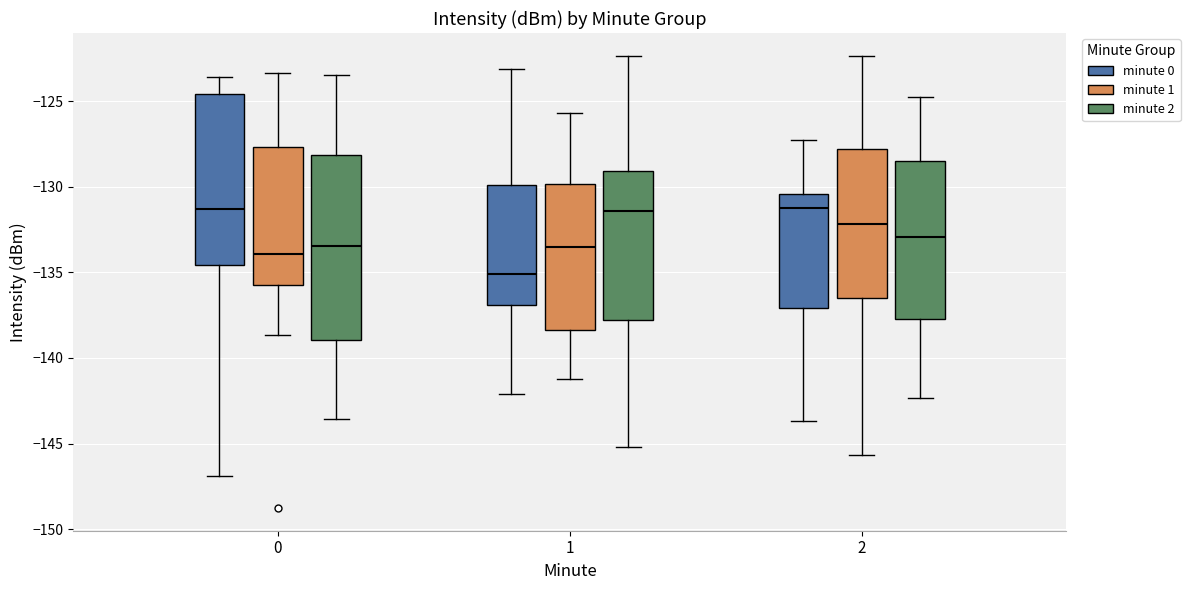

Reading left to right, read every box against the y-axis: the position of its median line, the range the box covers, and the ends of its whiskers. The values are not printed on the chart, so give them approximately, as read against the axis.

0 (minute 0): median -131.5, box -134.5 to -124.5, whiskers -147.0 to -123.5
0 (minute 1): median -134.0, box -136.0 to -127.5, whiskers -138.5 to -123.5
0 (minute 2): median -133.5, box -139.0 to -128.0, whiskers -143.5 to -123.5
1 (minute 0): median -135.0, box -137.0 to -130.0, whiskers -142.0 to -123.0
1 (minute 1): median -133.5, box -138.5 to -130.0, whiskers -141.0 to -125.5
1 (minute 2): median -131.5, box -138.0 to -129.0, whiskers -145.0 to -122.5
2 (minute 0): median -131.0, box -137.0 to -130.5, whiskers -143.5 to -127.5
2 (minute 1): median -132.0, box -136.5 to -128.0, whiskers -145.5 to -122.5
2 (minute 2): median -133.0, box -137.5 to -128.5, whiskers -142.5 to -125.0